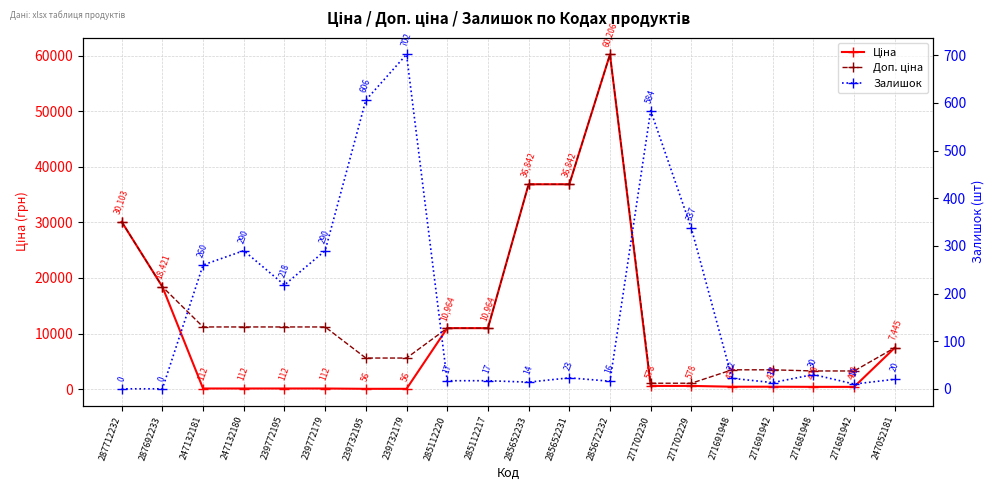

The value of Ціна at 285112217 is 3692.1. True or false?

False